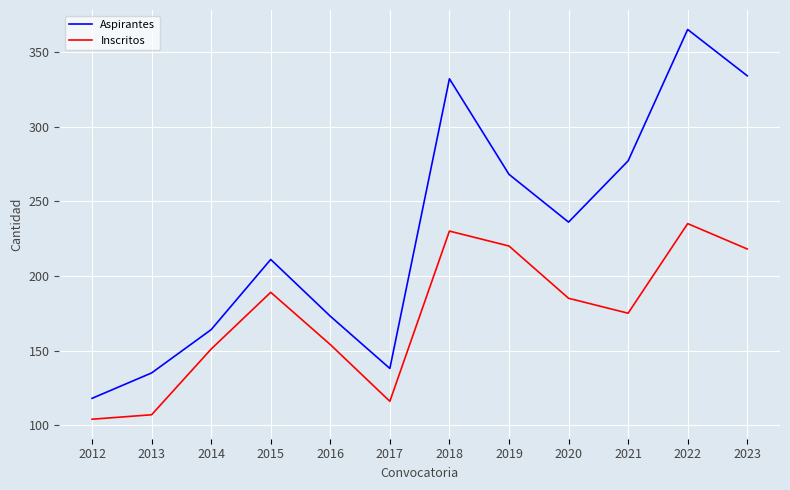

Which series has the largest total across all categories?

Aspirantes